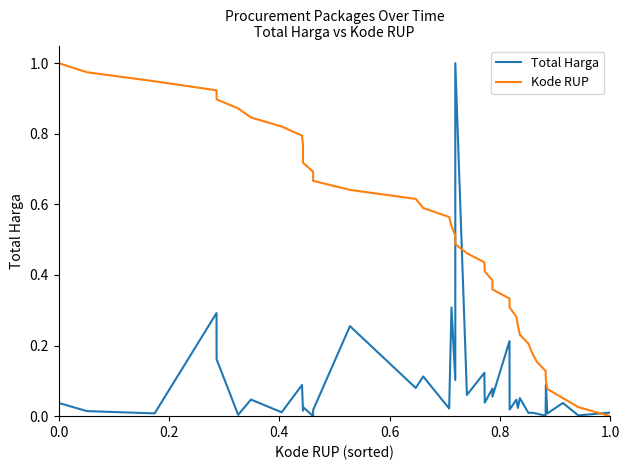

Does the chart display data point markers on the line(s)?

No